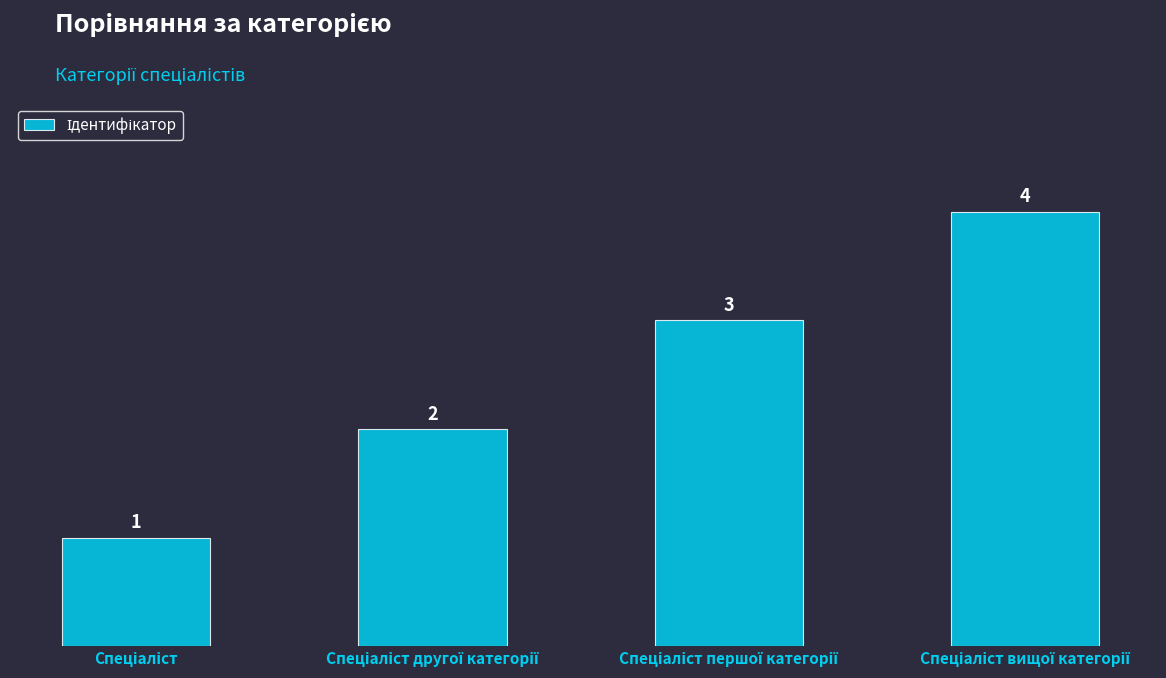

What is the greatest value displayed?

4